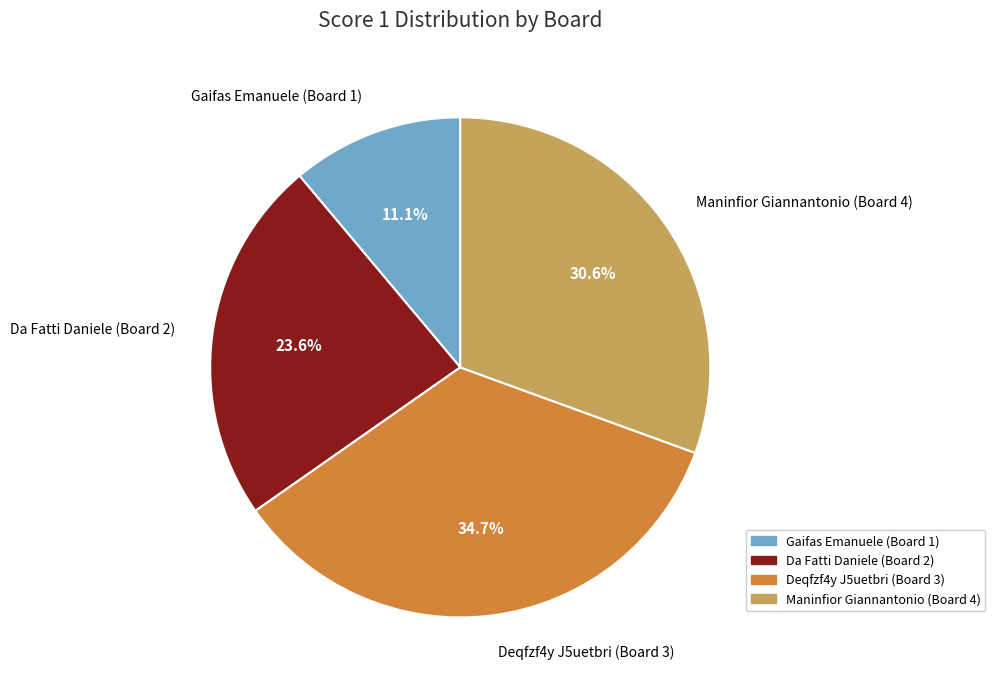

What percentage is the Deqfzf4y J5uetbri (Board 3) slice, to the nearest percent?

35%